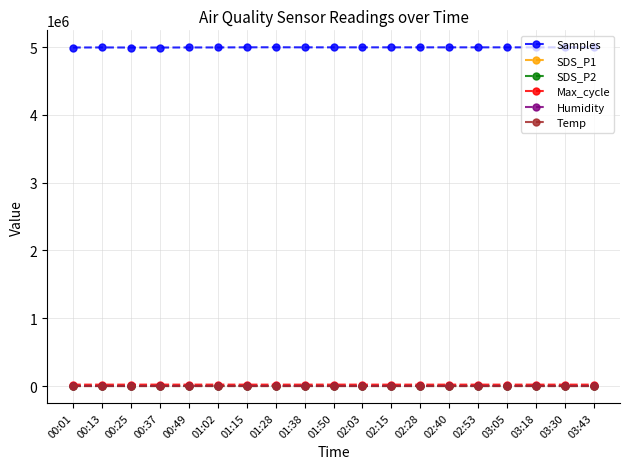

What is the maximum value shown in the chart?

4996408.0